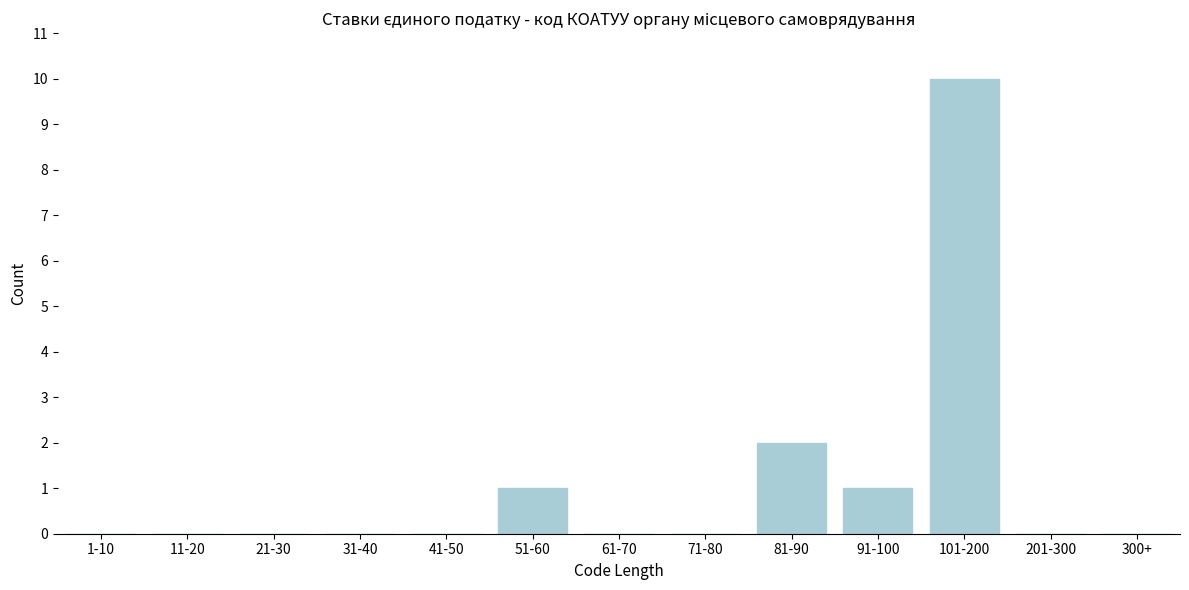

Reading left to right, list all the values displayed in this chart.

1-10=0	11-20=0	21-30=0	31-40=0	41-50=0	51-60=1	61-70=0	71-80=0	81-90=2	91-100=1	101-200=10	201-300=0	300+=0